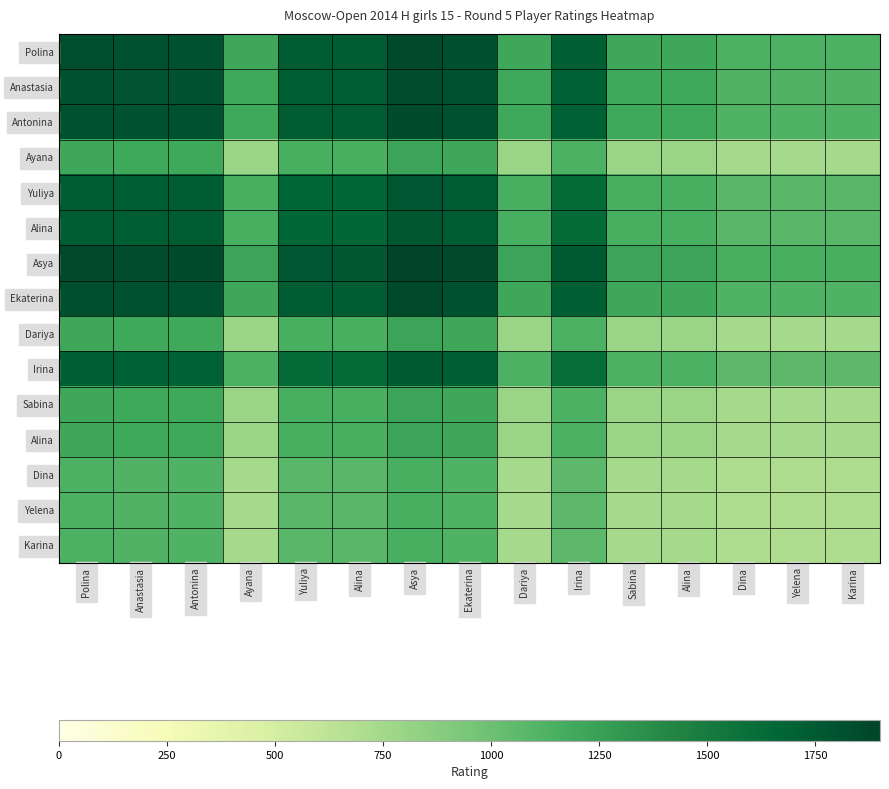

How many series are shown in this chart?

15